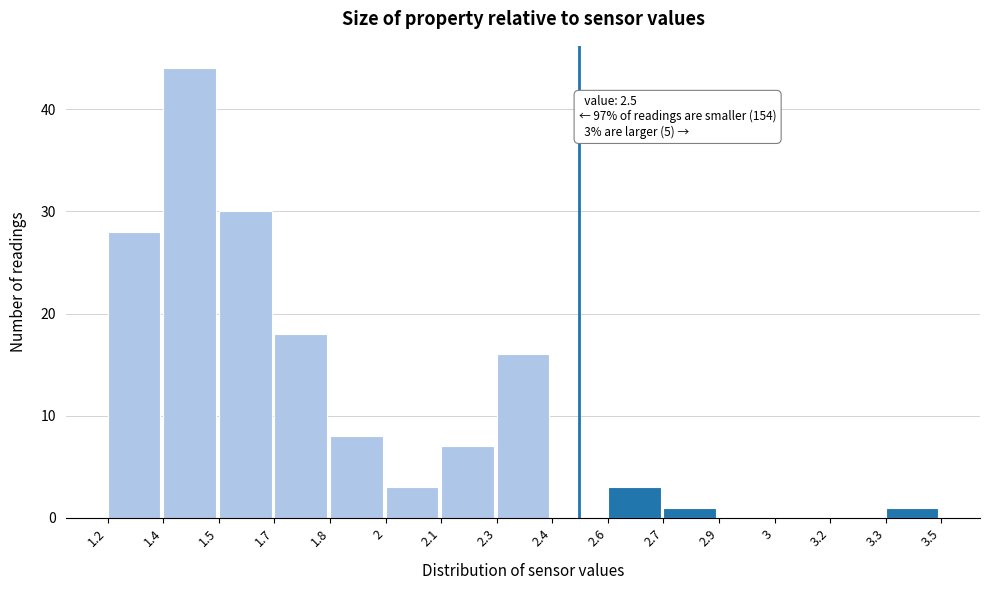

Reading right to left, what are all the values shown in this chart?

3.3=1	3.2=0	3=0	2.9=0	2.7=1	2.6=3	2.4=0	2.3=16	2.1=7	2=3	1.8=8	1.7=18	1.5=30	1.4=44	1.2=28